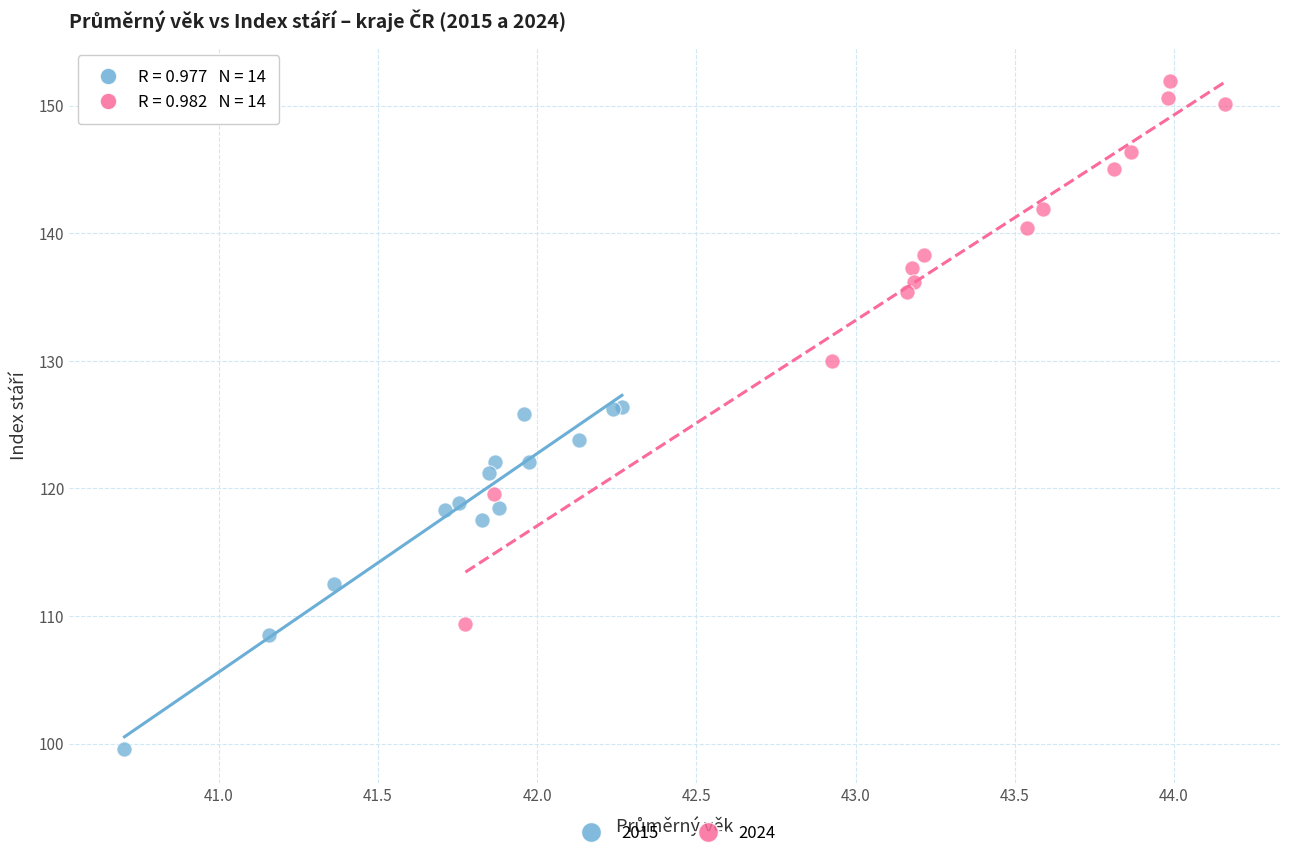

Which series contains the highest Y value?

2024